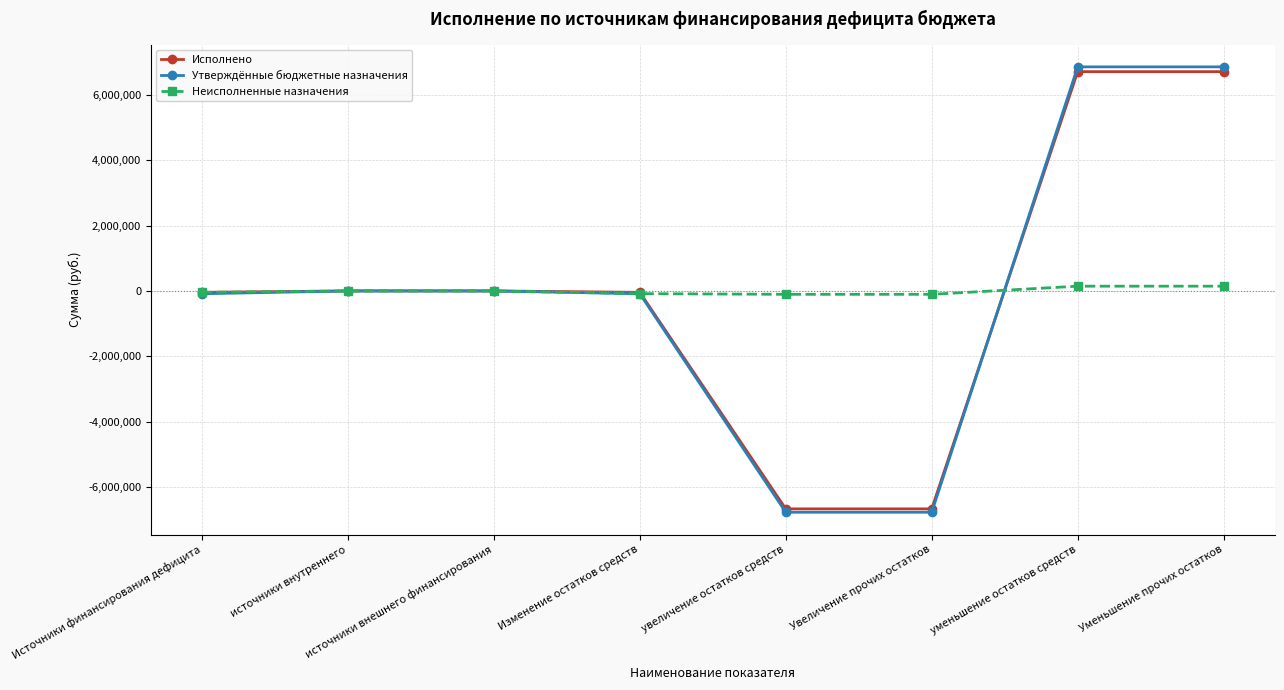

True or false: Утверждённые бюджетные назначения and Неисполненные назначения intersect in this chart.

True